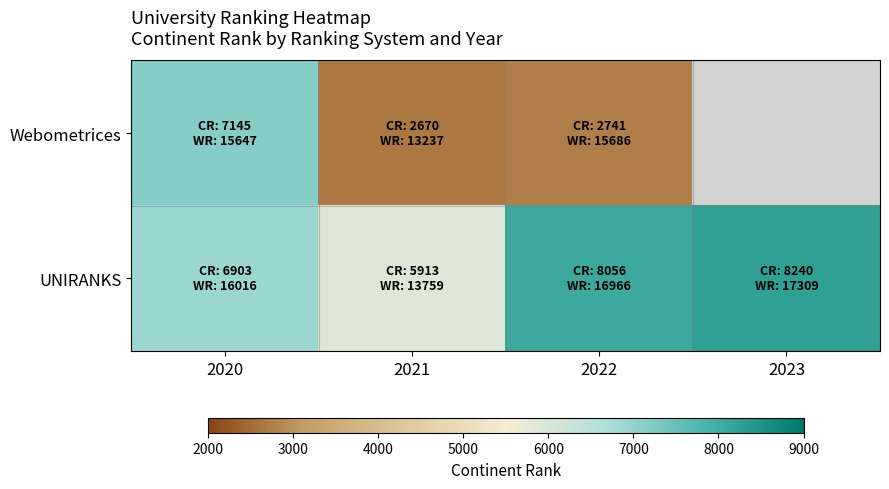

The Webometrices series shows 2741.0 at 2022. True or false?

True